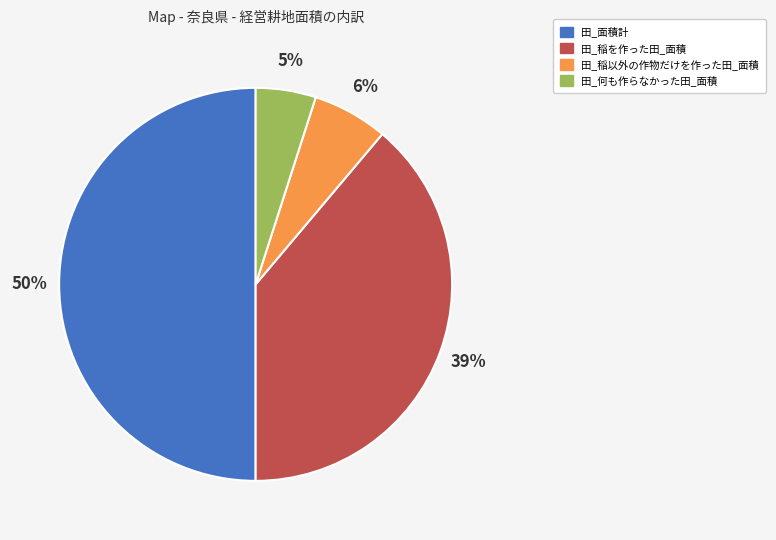

To the nearest percent, what portion does 田_稲を作った田_面積 represent?

39%